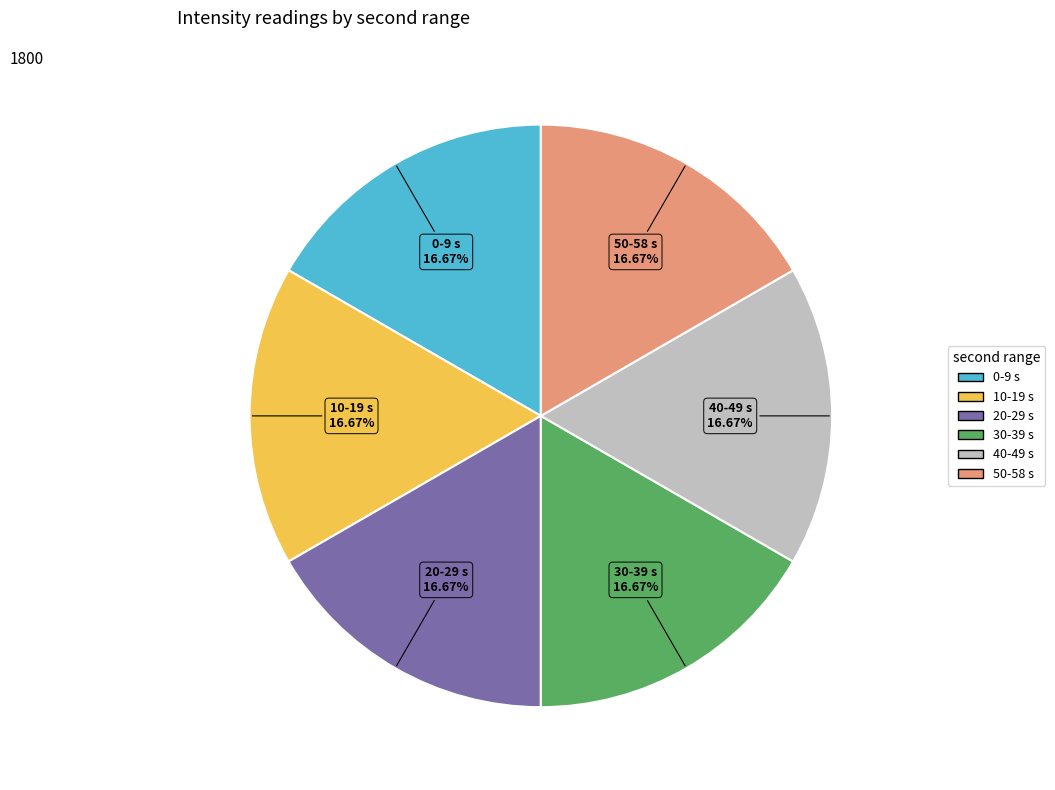

To the nearest percent, what is the difference between the largest and smallest slice percentages?

0%